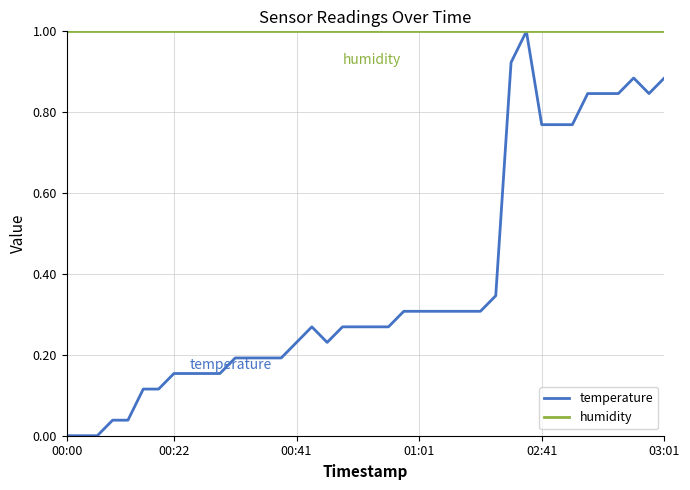

Rank the series by their average value, from highest to lowest.

humidity, temperature